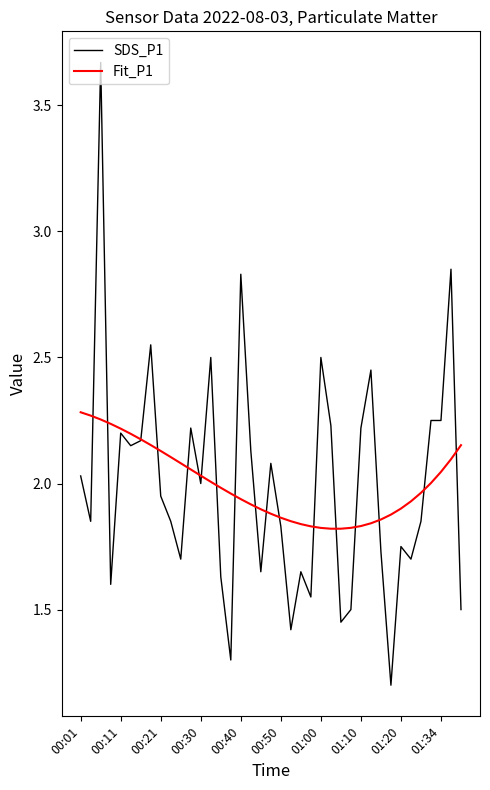

How many distinct data groups are displayed?

2